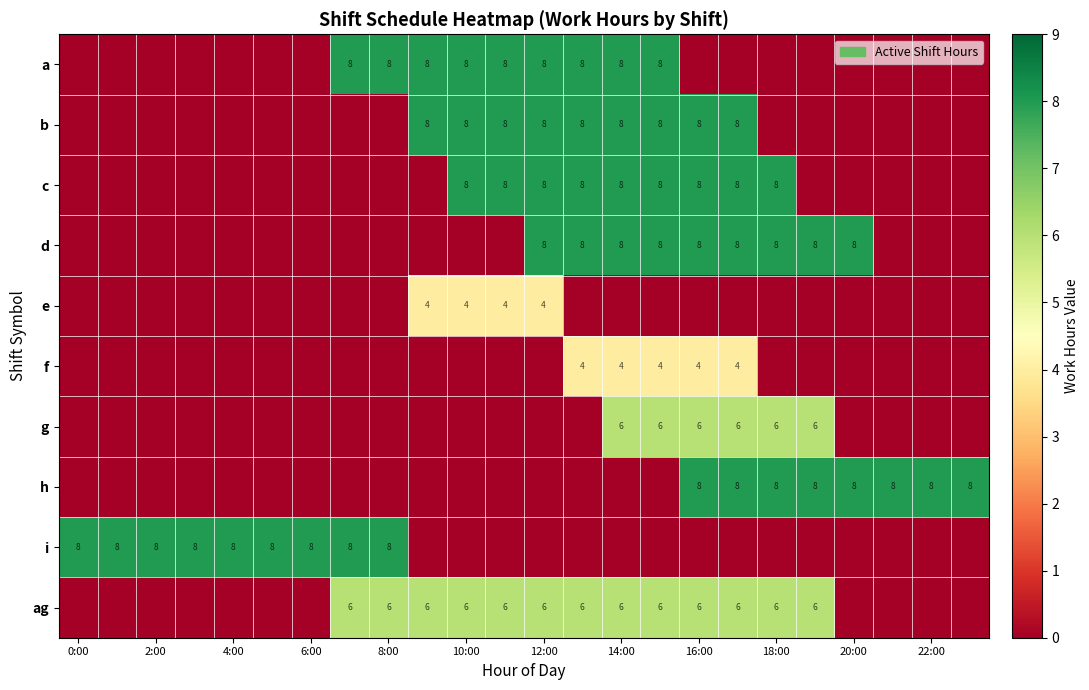

What is the average value of the b series?

3